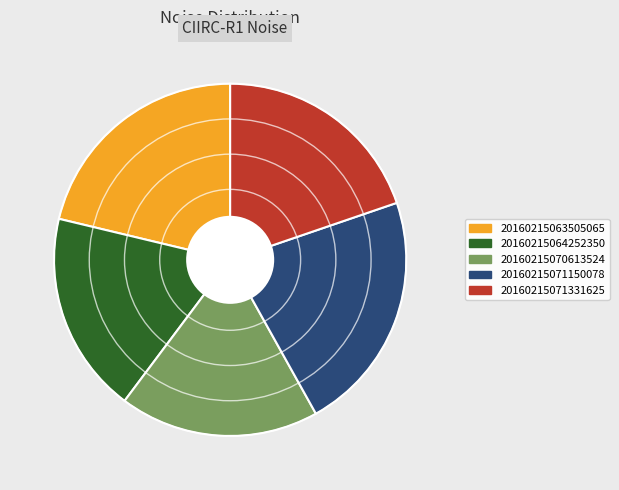

What is the ratio of the value at 20160215070613524 to the value at 20160215071150078?

0.8